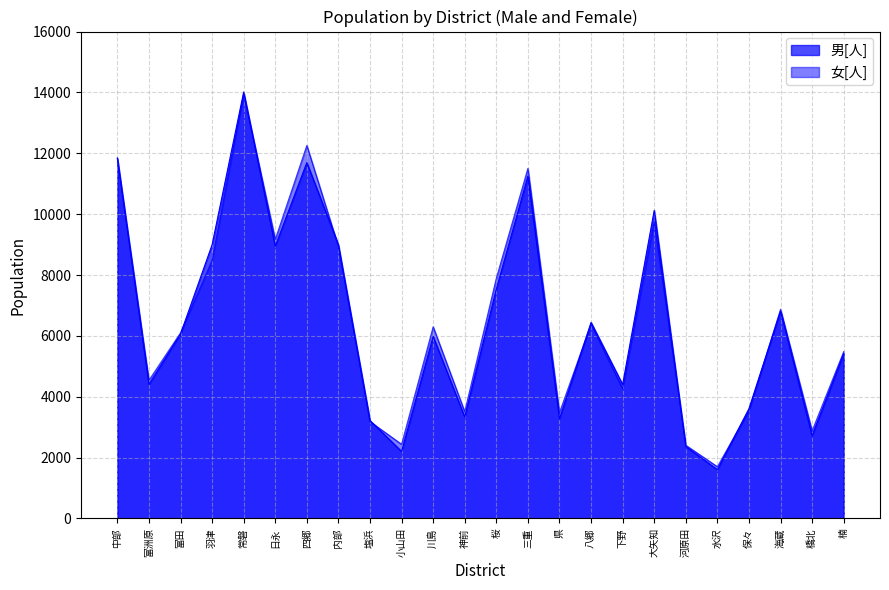

At which label does 女[人] reach its minimum?

水沢